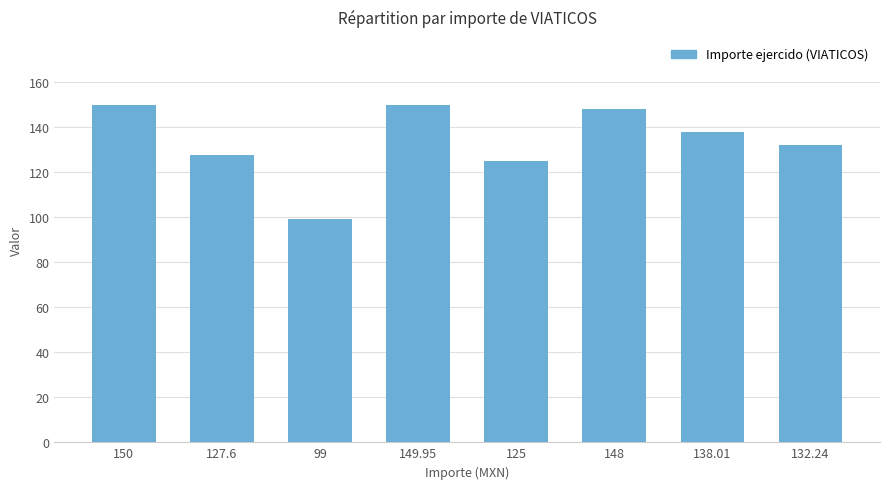

What is the change in value from 127.6 to 125?

-2.6